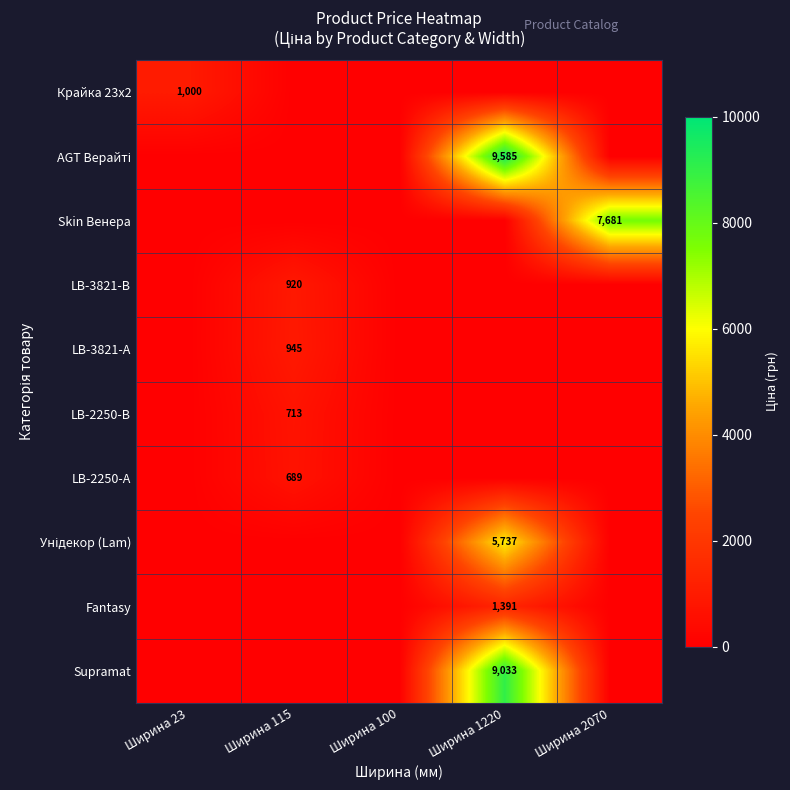

Which label corresponds to the smallest value in the chart?

Ширина 115